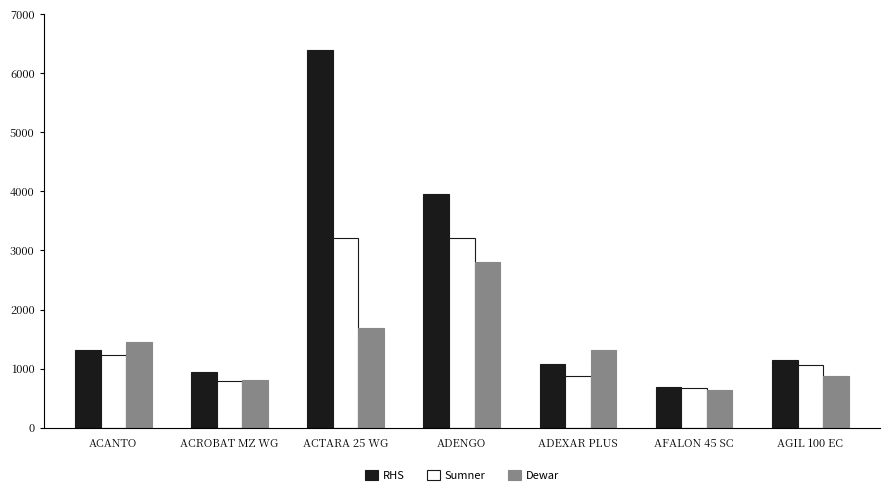

Does the chart contain any negative values?

No